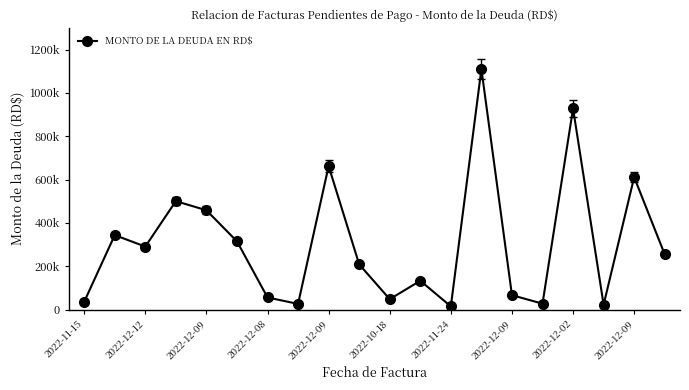

Rank the categories by value from lowest to highest.

12, 17, 2022-12-09, 15, 2022-11-15, 10, 2022-11-24, 14, 11, 2022-12-09, 19, 2022-12-09, 2022-10-18, 2022-12-12, 2022-12-09, 2022-12-08, 18, 2022-12-02, 16, 13